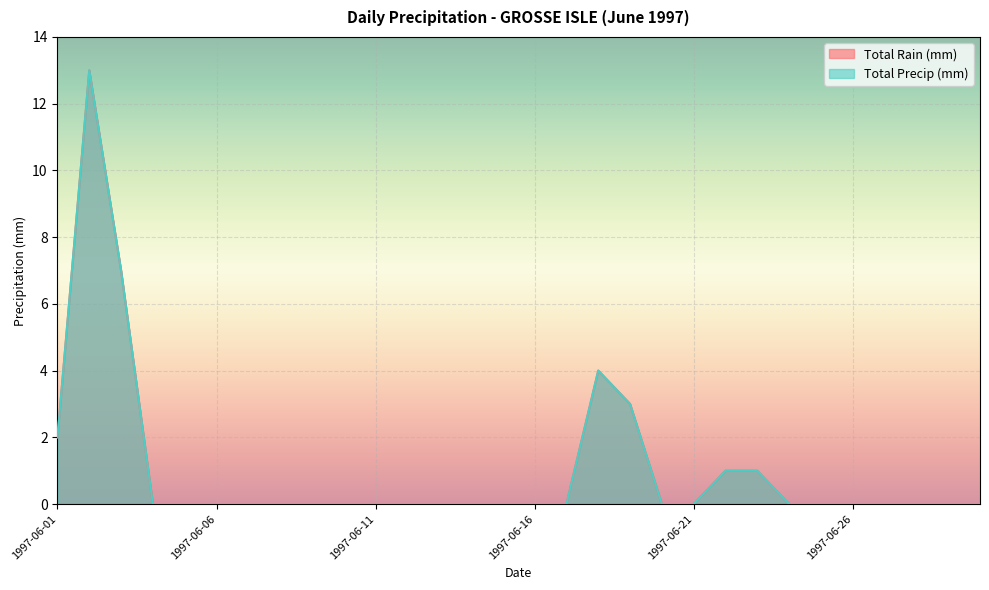

Does the chart display data point markers on the line(s)?

No